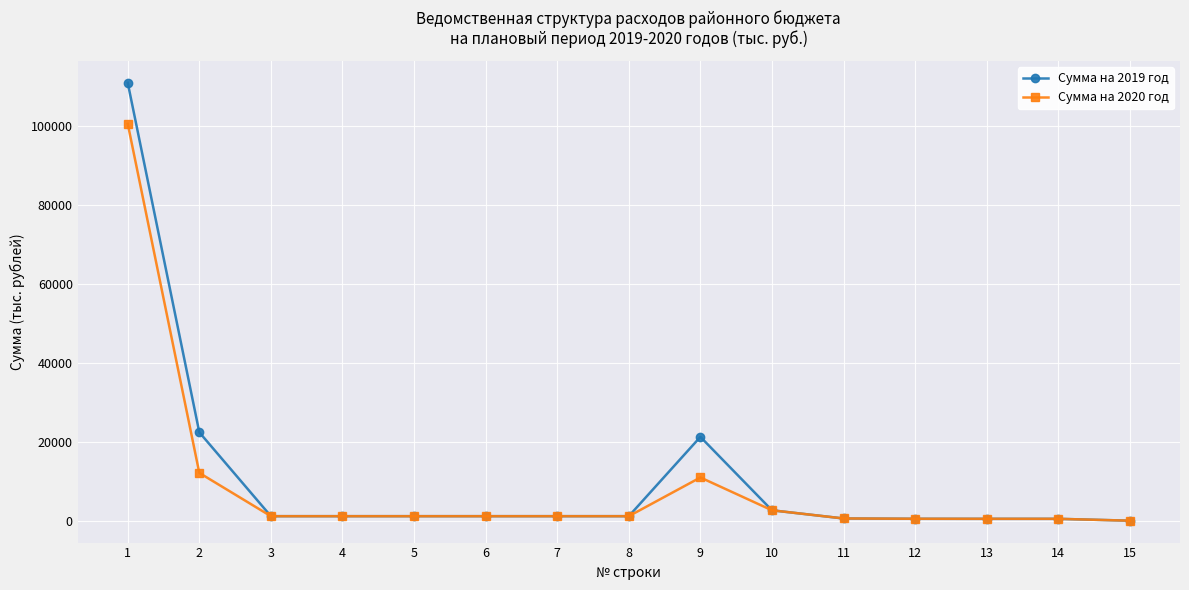

The value of Сумма на 2020 год at 2 is 17034.6. True or false?

False